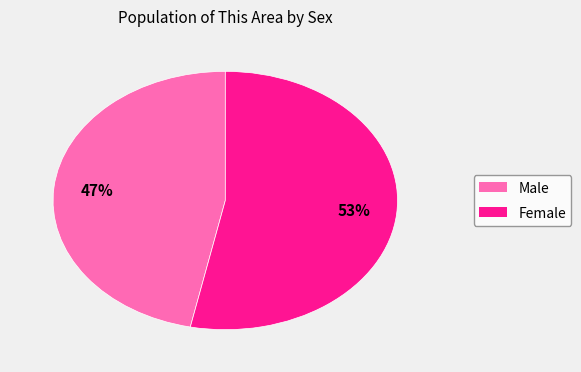

Does any single category account for the majority?

Yes